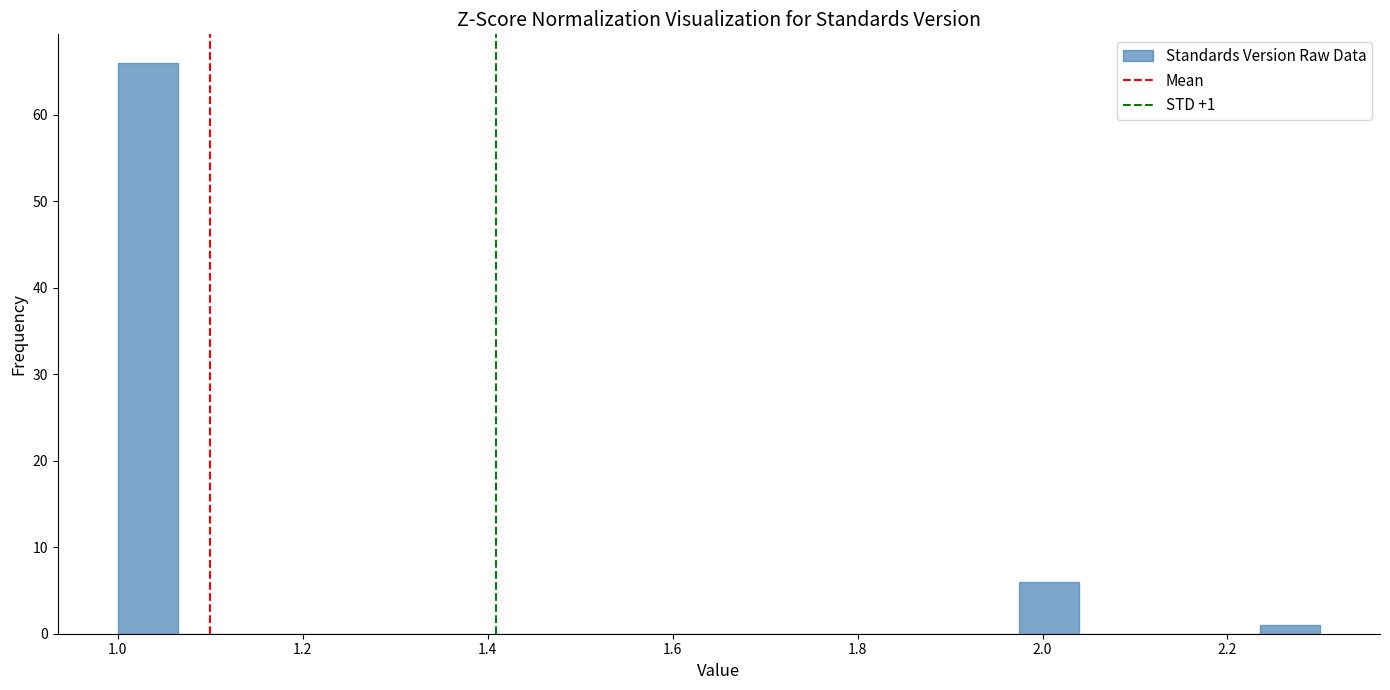

Around what value on the x-axis is the tallest bar? Give the approximate position of its centre, as read against the axis.

1.04